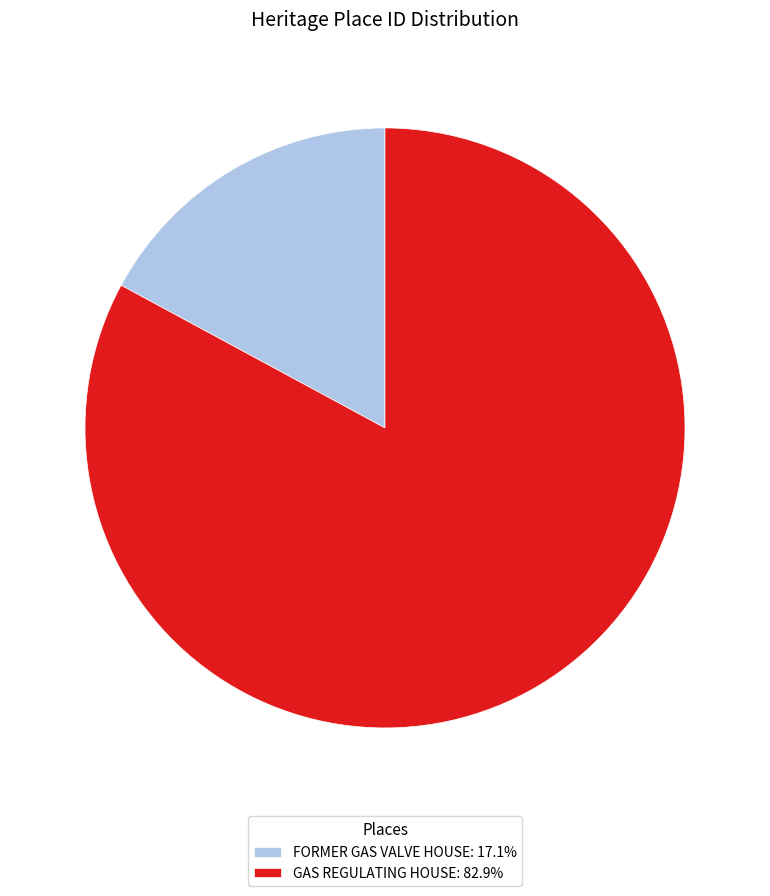

How many segments does this pie chart have?

2